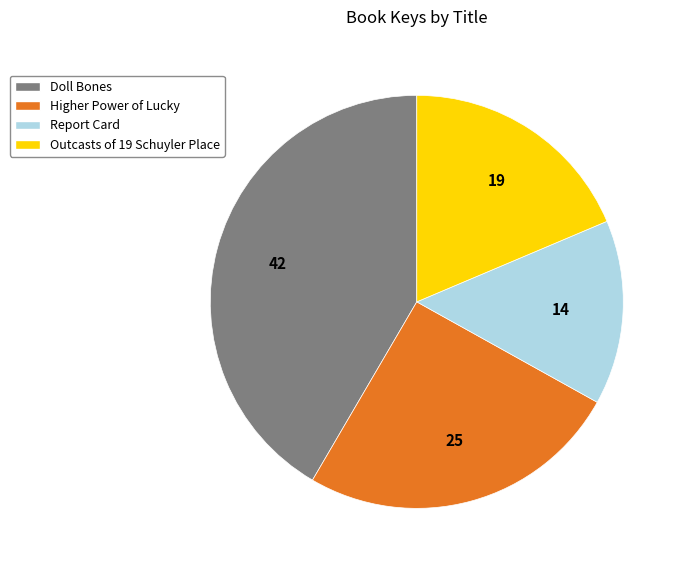

Is it true that Higher Power of Lucky is 25% of the pie?

True